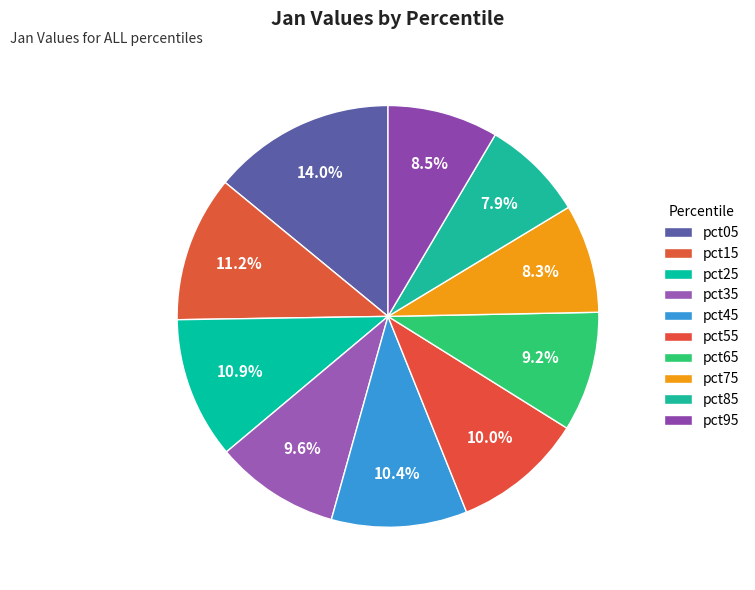

How many slices are in this pie chart?

10